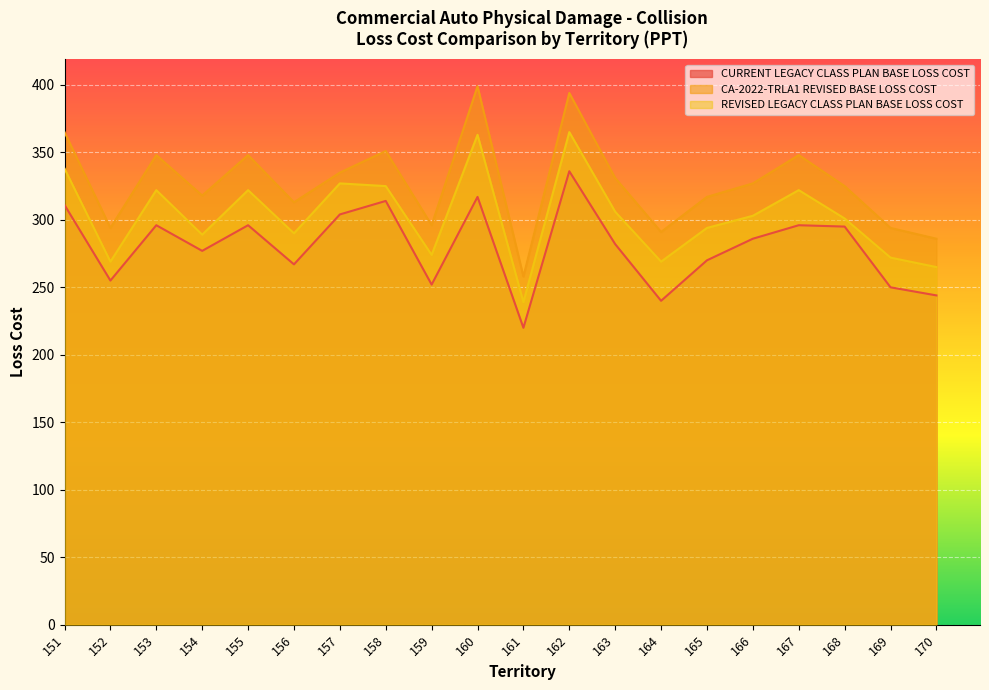

True or false: CA-2022-TRLA1 REVISED BASE LOSS COST and CURRENT LEGACY CLASS PLAN BASE LOSS COST intersect in this chart.

False